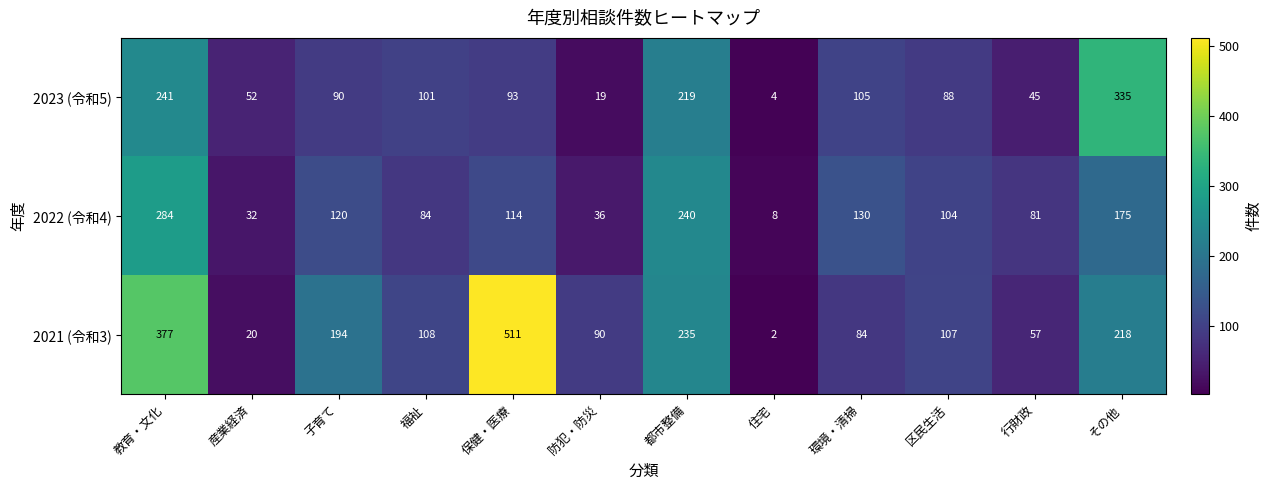

At which category does the chart reach its minimum across all series?

住宅